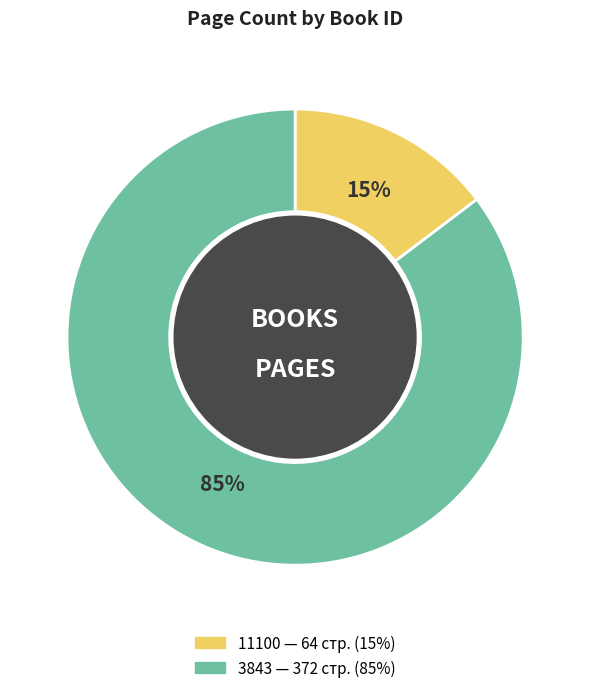

How many slices are in this pie chart?

2